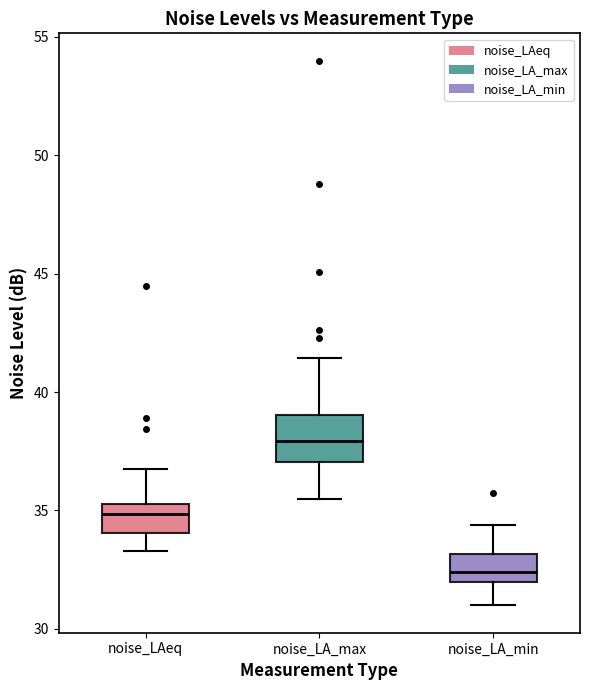

Reading left to right, transcribe this box plot: for each box, give where its median line is, the range the box spans, and where its two whiskers end, as read against the y-axis. The values are not printed on the chart, so give them approximately, as read against the axis.

noise_LAeq: median 35.0, box 34.0 to 35.5, whiskers 33.5 to 37.0
noise_LA_max: median 38.0, box 37.0 to 39.0, whiskers 35.5 to 41.5
noise_LA_min: median 32.5, box 32.0 to 33.0, whiskers 31.0 to 34.5